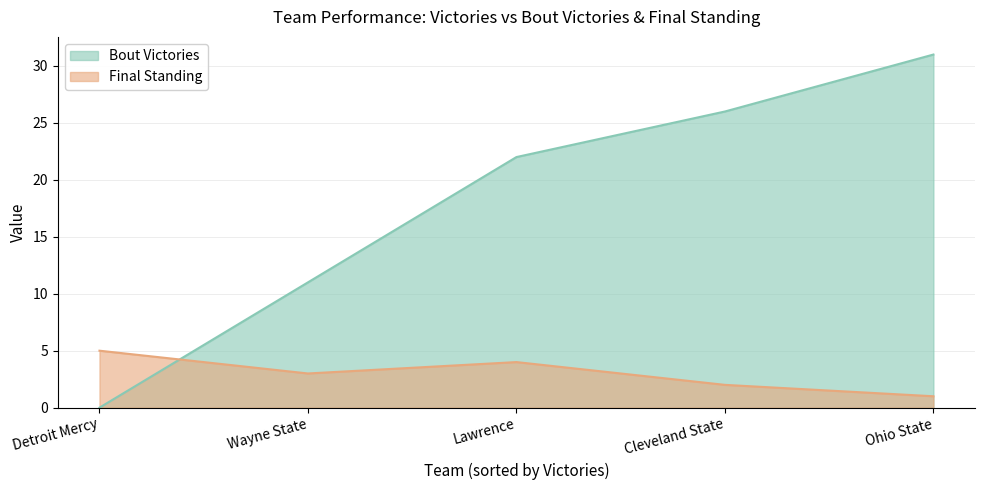

Where is Bout Victories nearest to the value 15?

Wayne State